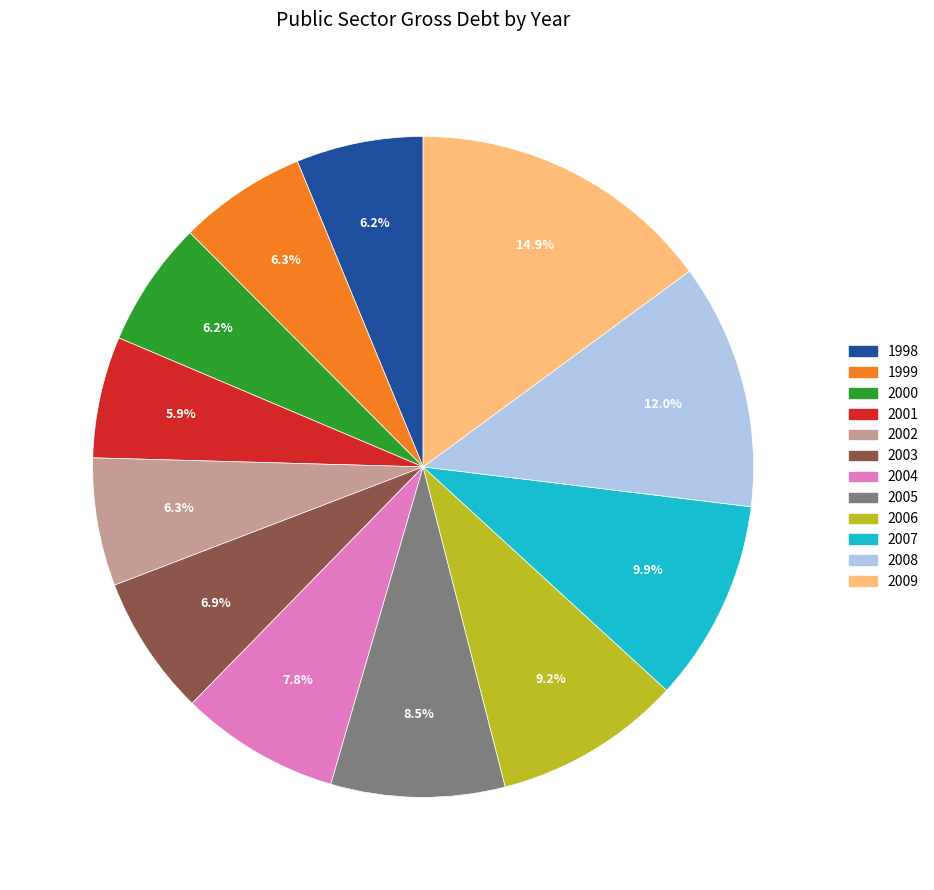

Which has a higher value, 2009 or 1999?

2009